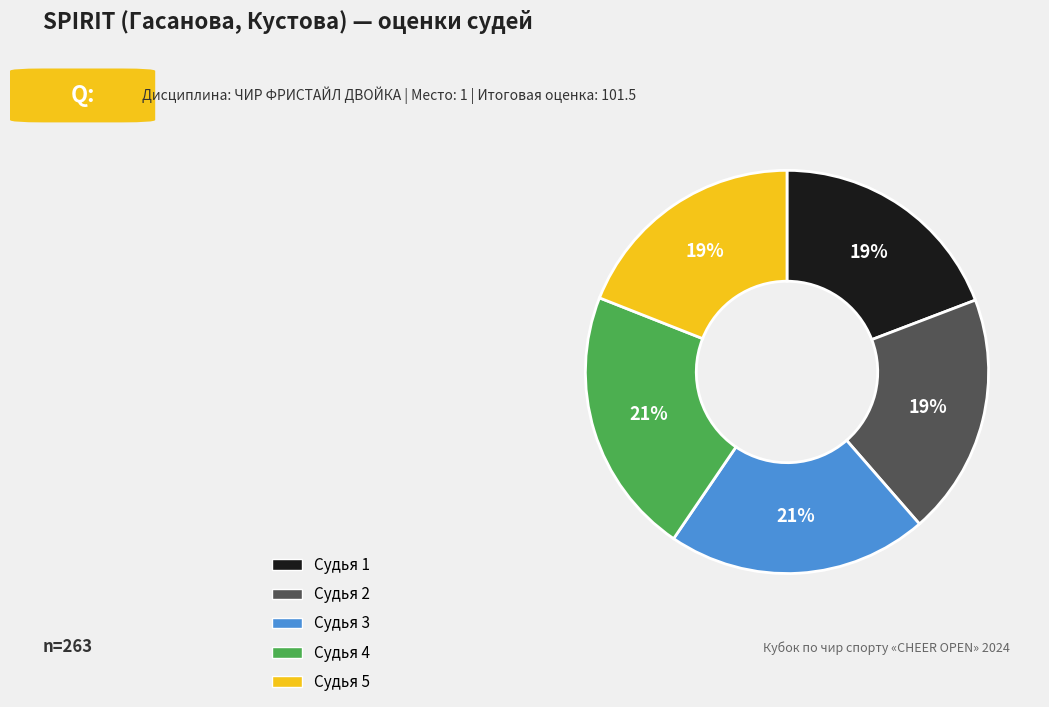

Approximately how many times larger is the value at Судья 4 compared to Судья 3?

1.0